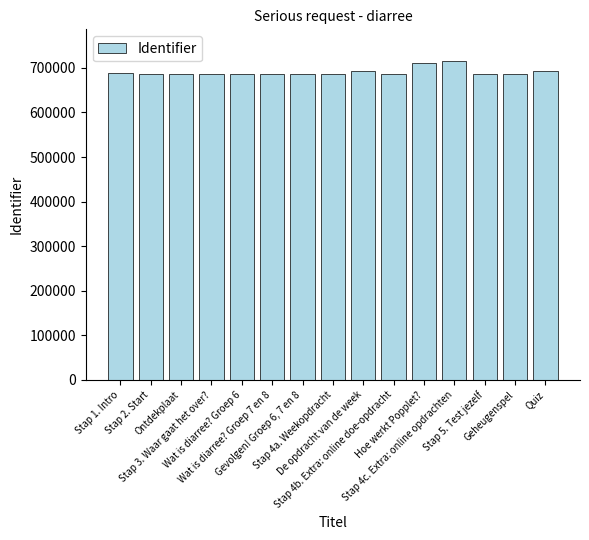

The value at De opdracht van de week is 431579. True or false?

False